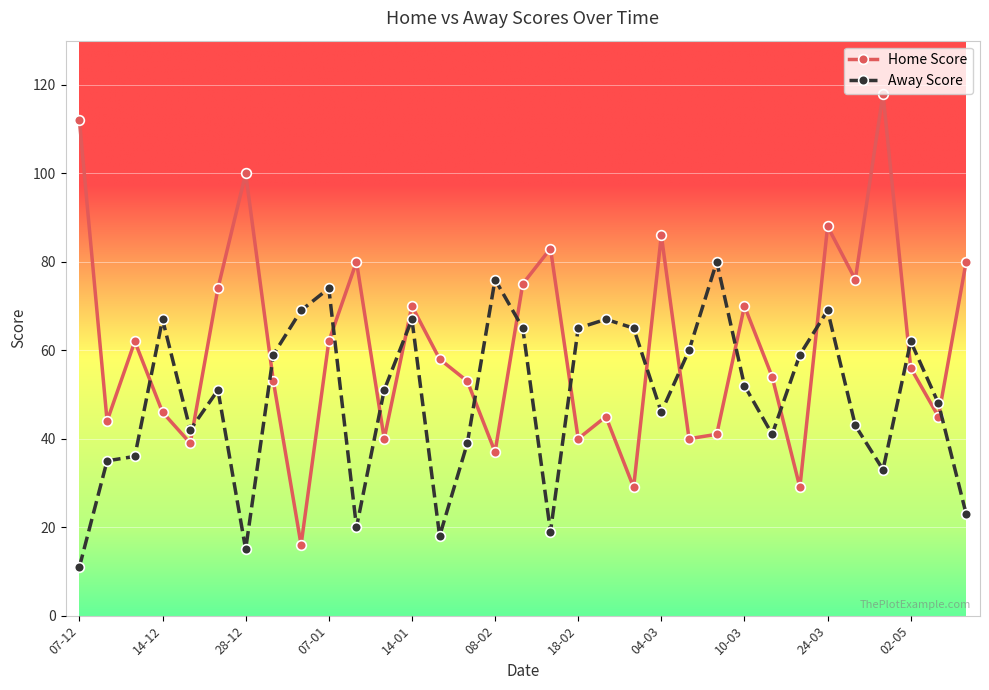

What is the sum of all Away Score values?

1627